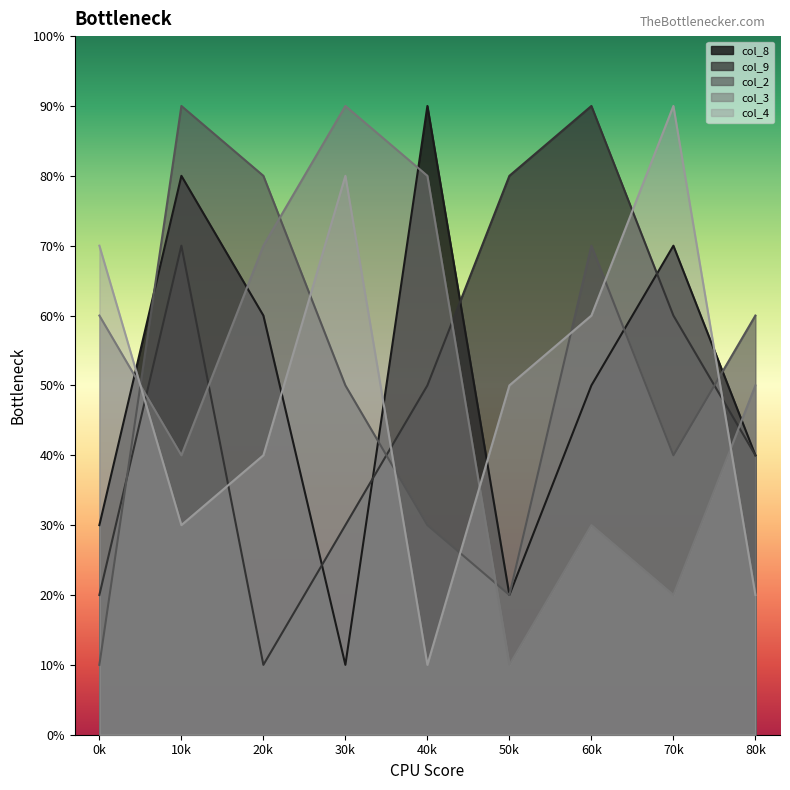

Rank the series by their maximum value, from lowest to highest.

col_8, col_9, col_2, col_3, col_4